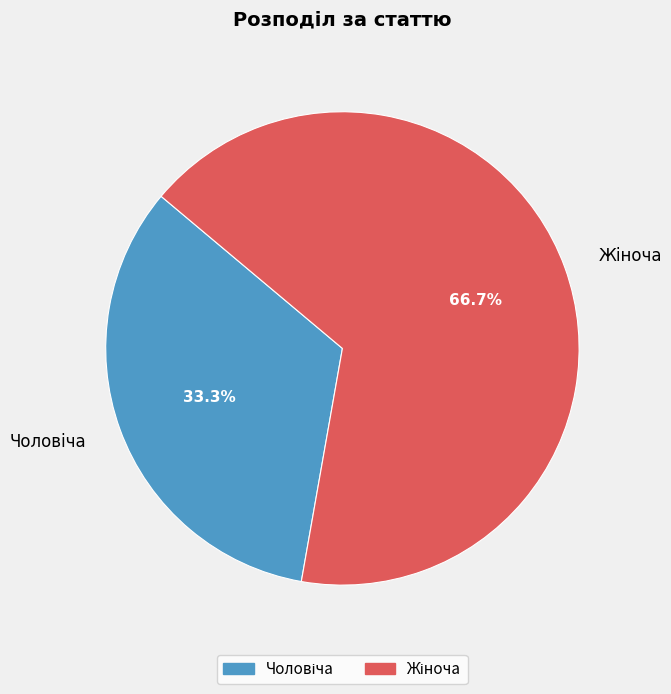

Does any single category account for the majority?

Yes